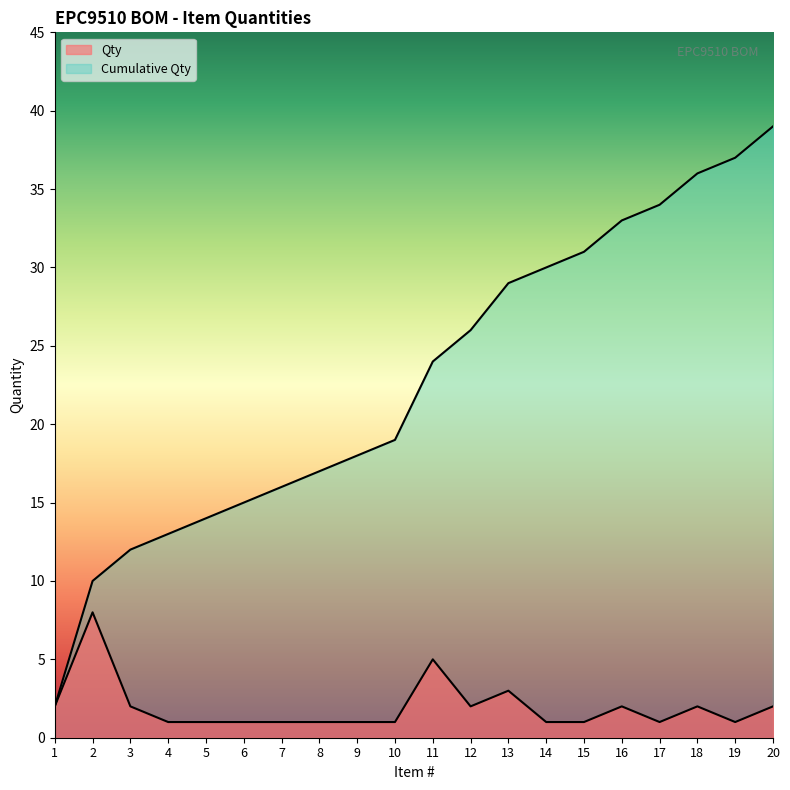

True or false: Cumulative Qty has a value of 54 at 17.

False